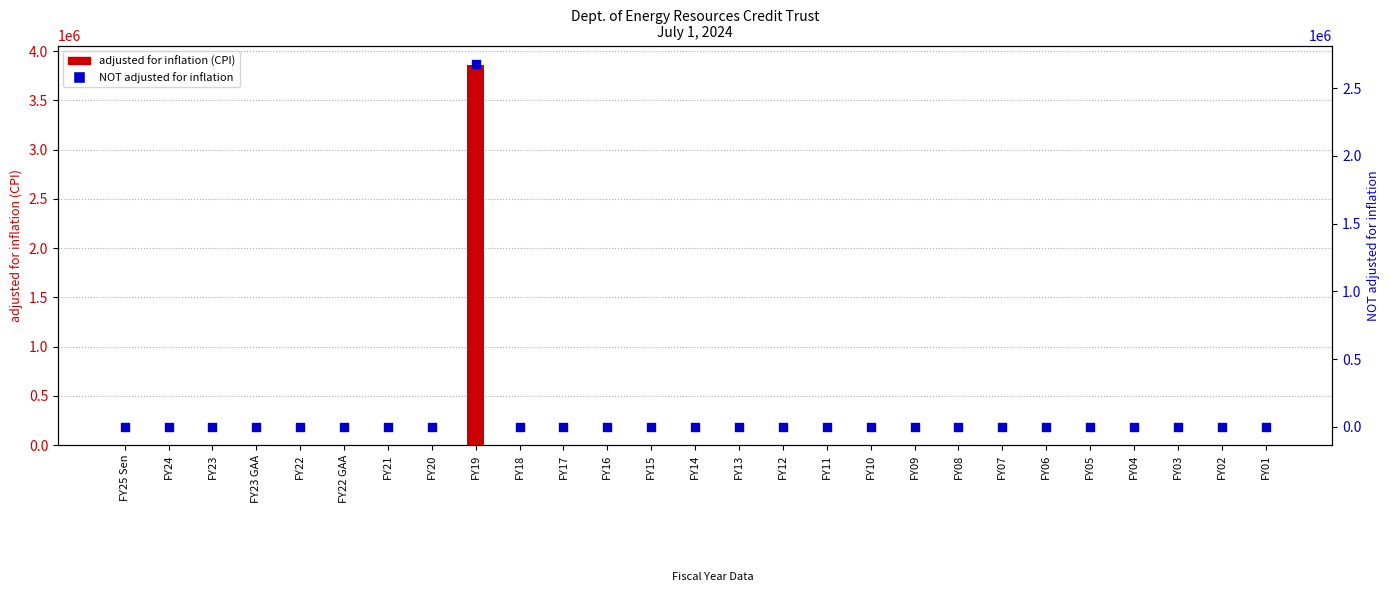

Which series has the widest spread of Y values?

adjusted for inflation (CPI)